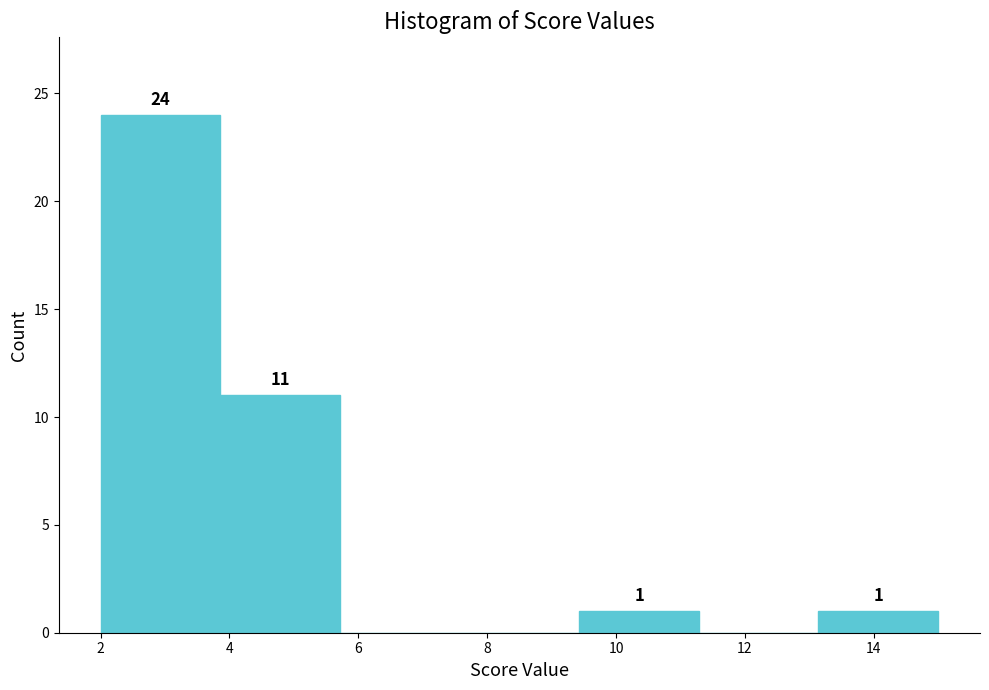

Which range on the x-axis has the tallest bar?

2.0 to 3.8